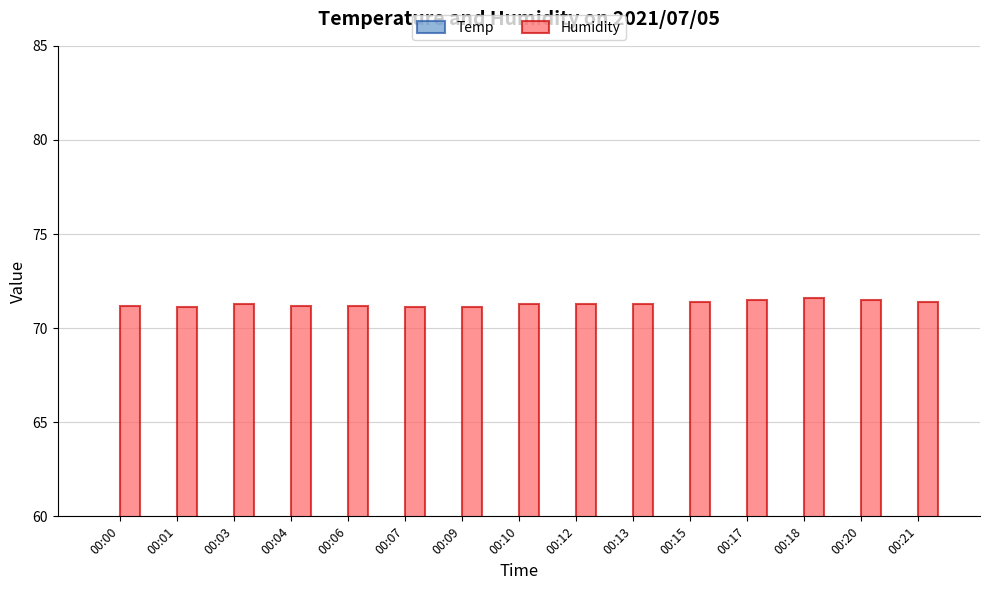

Which series has the widest spread of values?

Humidity